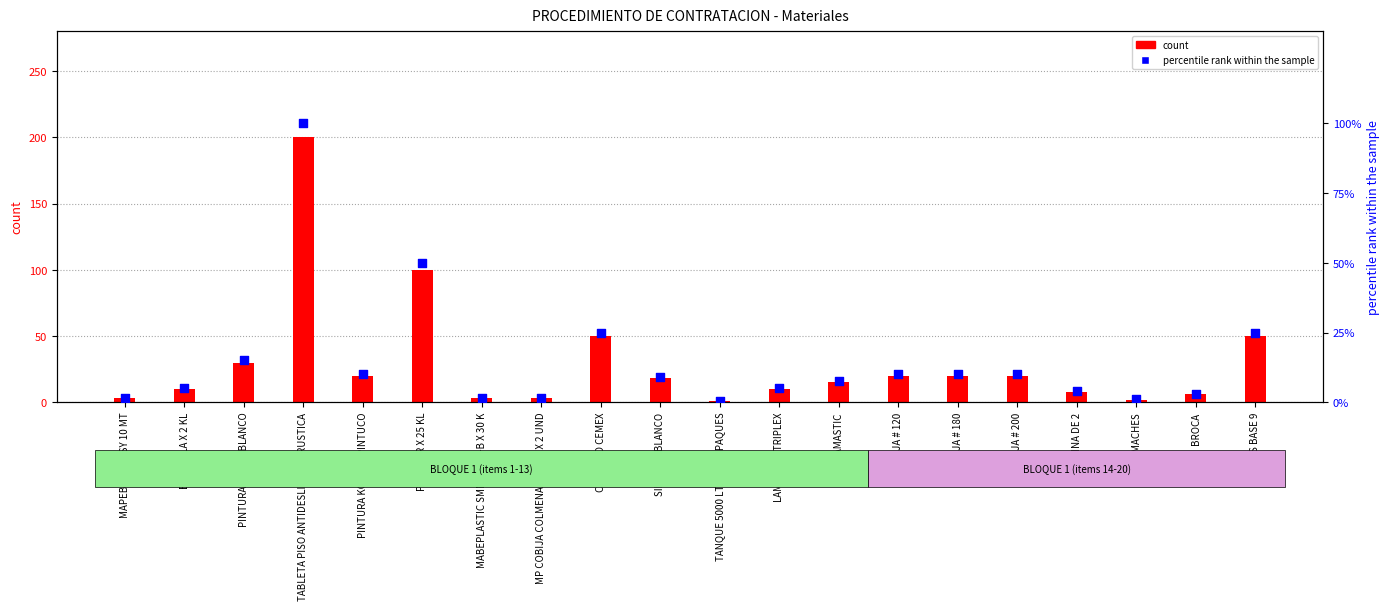

Which series has the largest total across all categories?

count